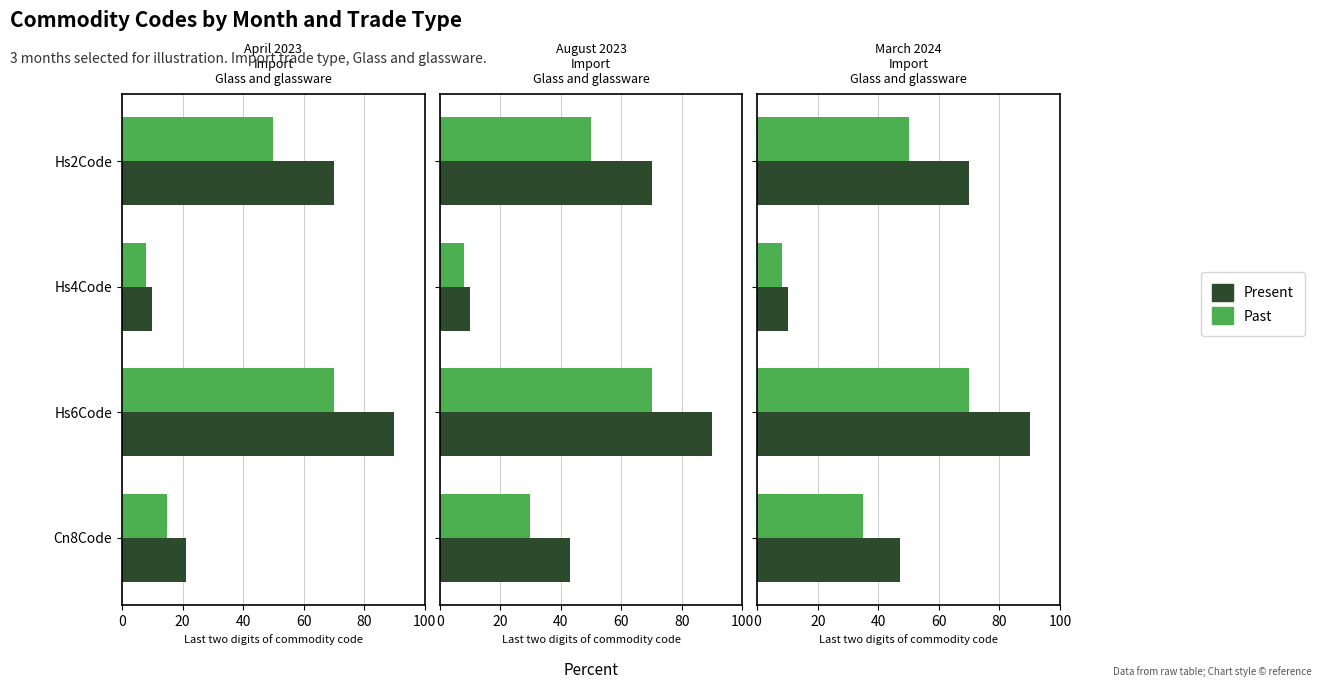

Is it true that Past equals 14 at Hs6Code?

False